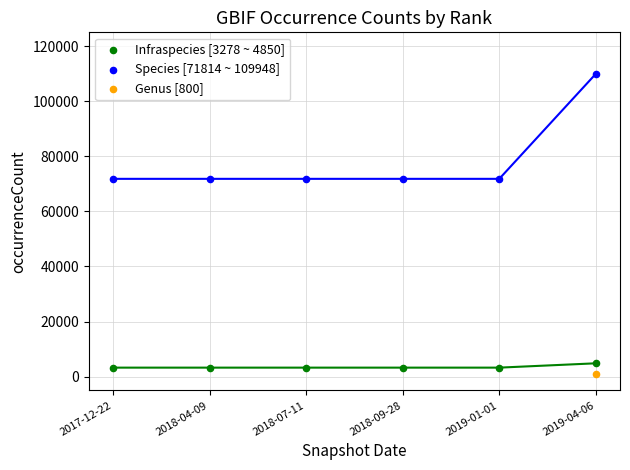

Which series contains the highest Y value?

Species [71814 ~ 109948]